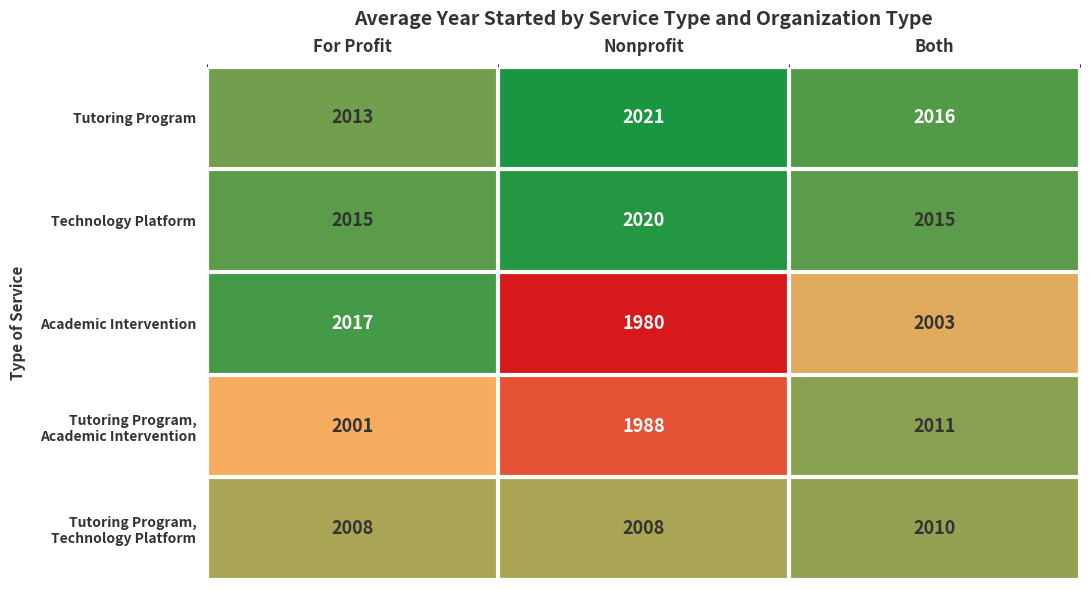

At which category is the sum across all series the highest?

Both